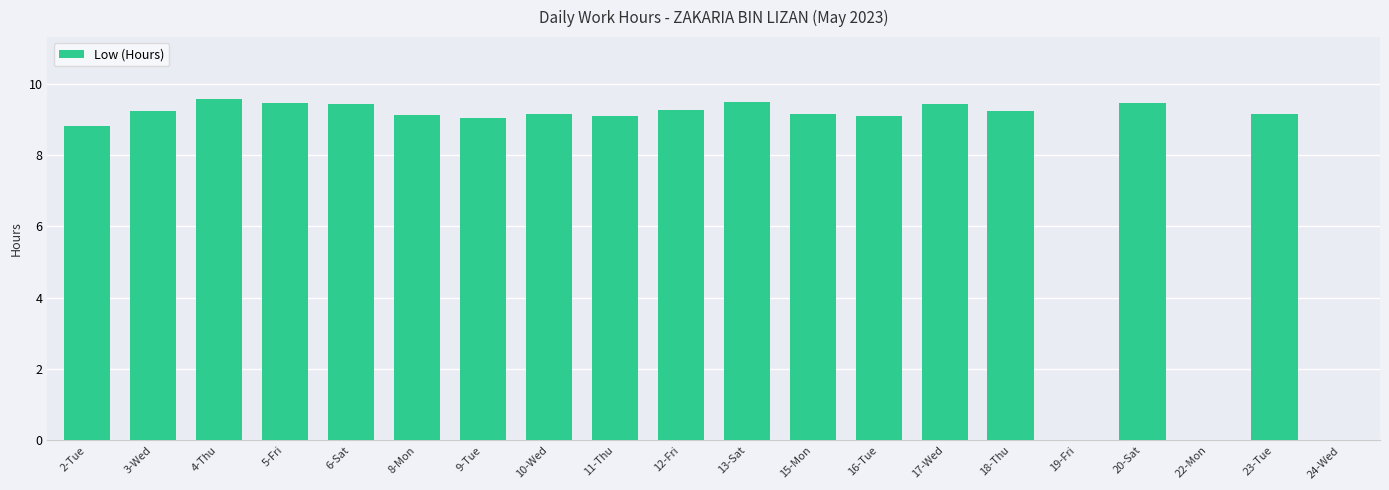

Approximately how many times larger is the value at 9-Tue compared to 11-Thu?

1.0